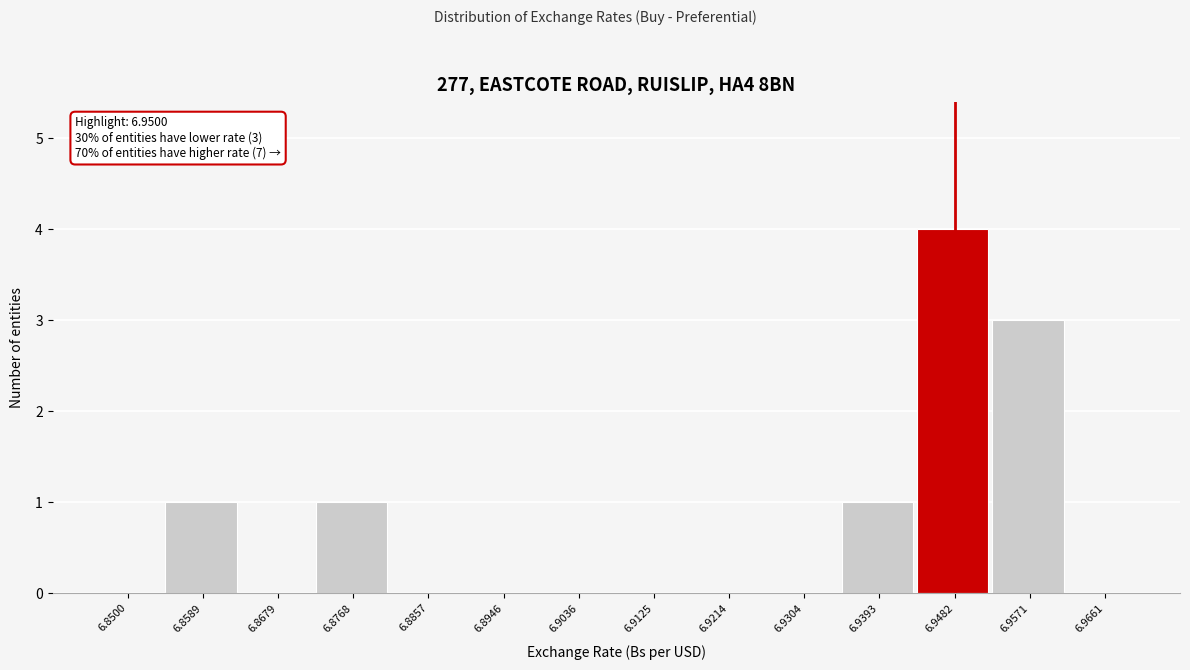

Reading right to left, what are all the values shown in this chart?

6.9661=0	6.9571=3	6.9482=4	6.9393=1	6.9304=0	6.9214=0	6.9125=0	6.9036=0	6.8946=0	6.8857=0	6.8768=1	6.8679=0	6.8589=1	6.8500=0